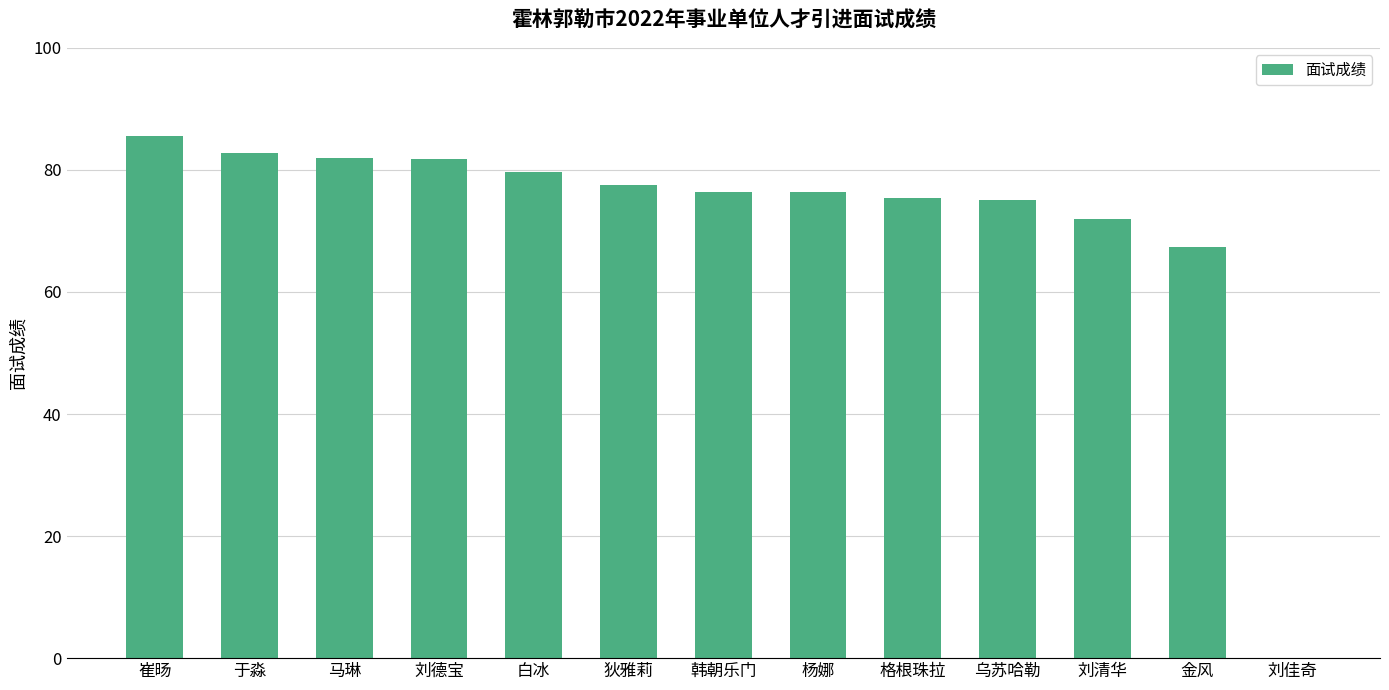

Where is the data nearest to the value 42?

金风